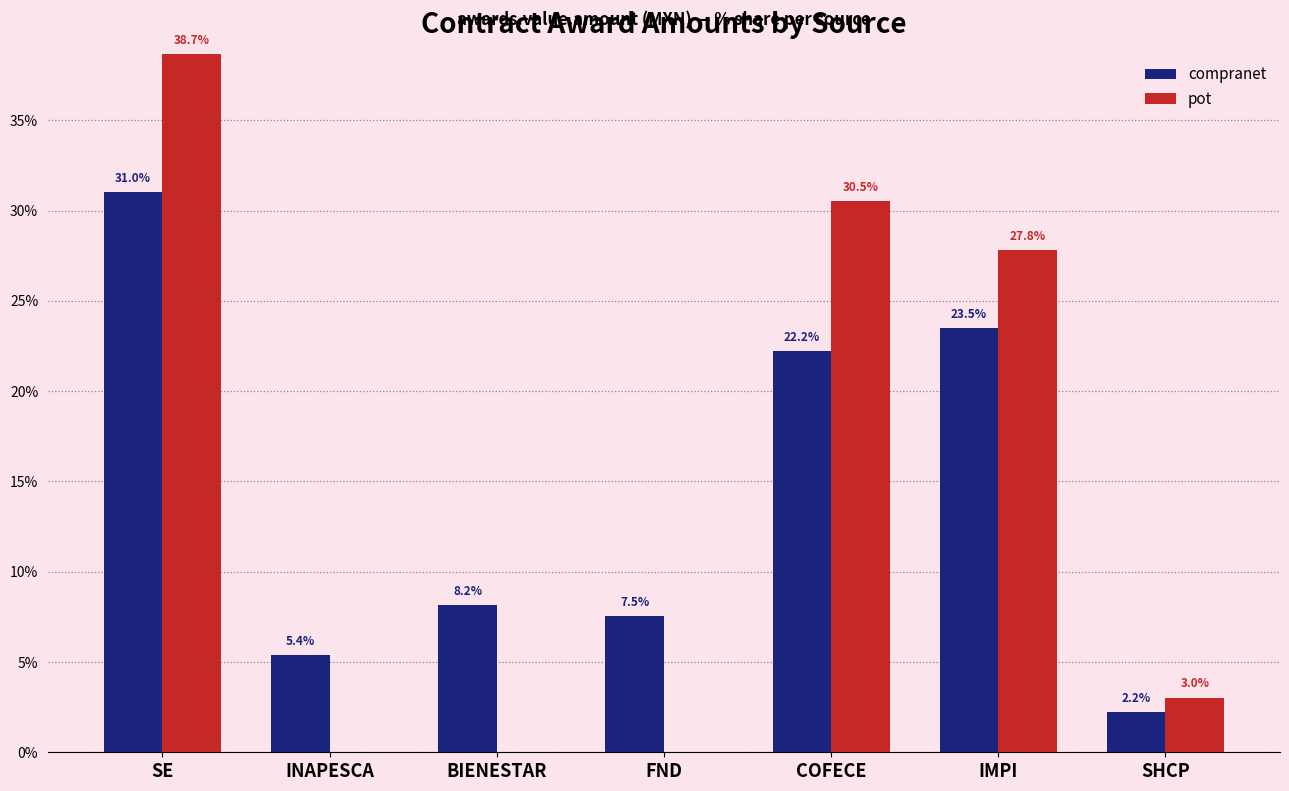

Which series changed the most between FND and COFECE?

pot